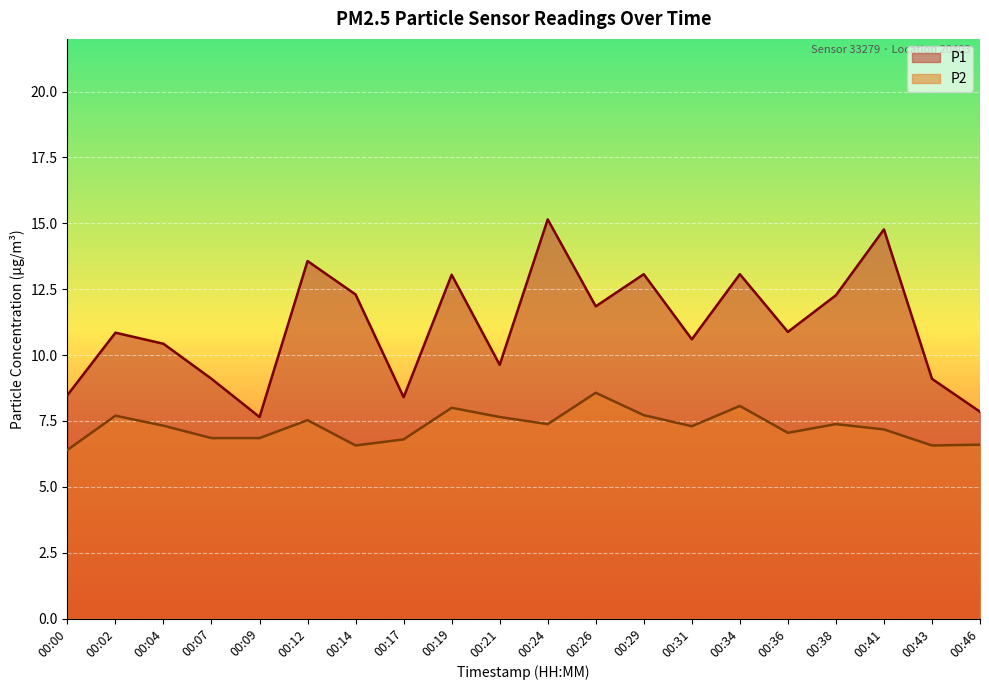

True or false: P1 and P2 cross at least once.

False